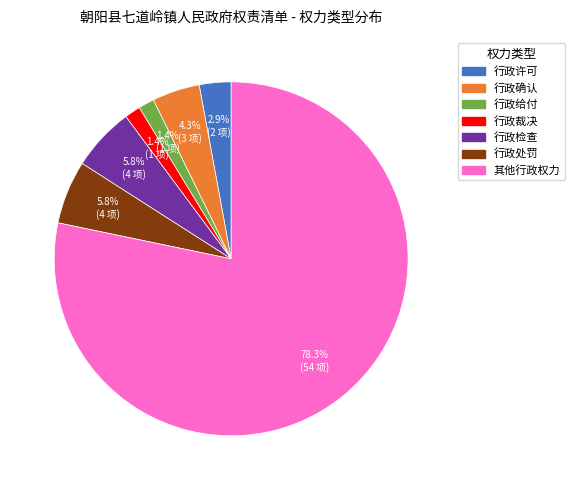

To the nearest percent, what portion does 行政裁决 represent?

1%